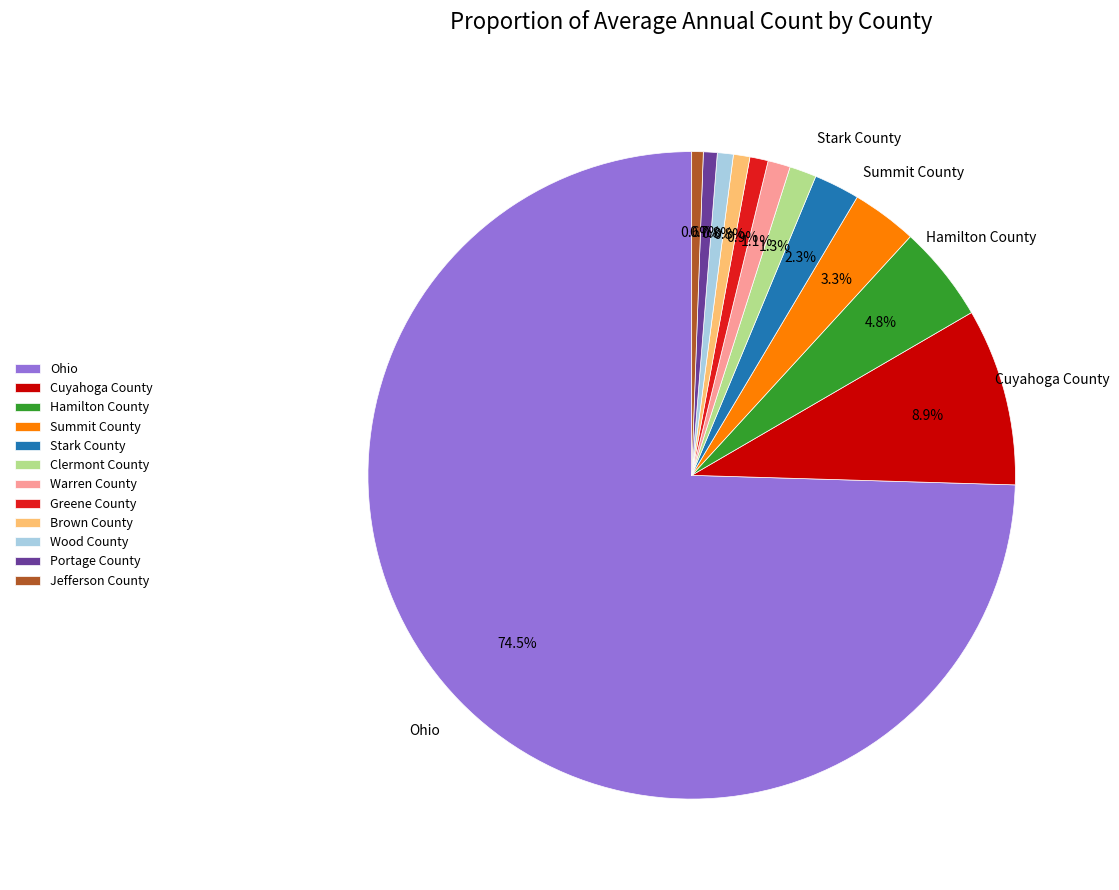

What percentage is NOT represented by Ohio?

25.5%